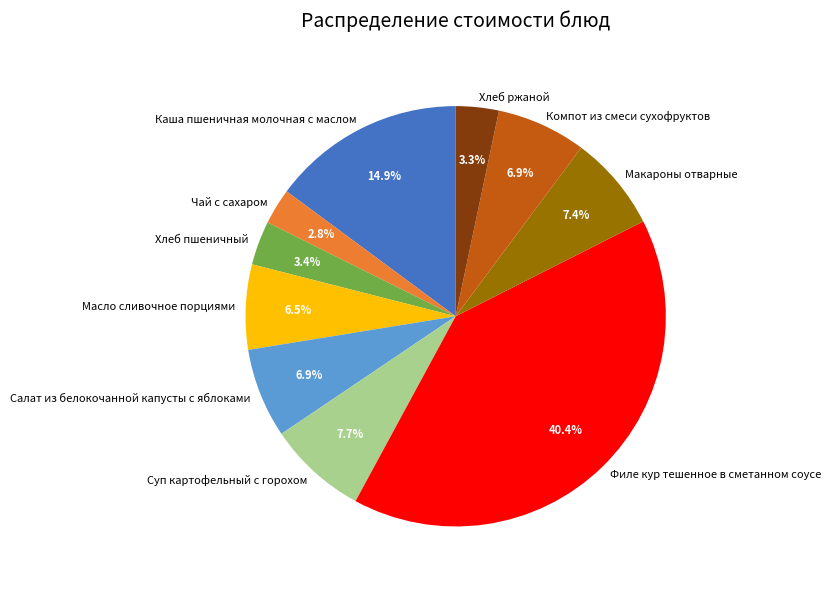

Is it true that Чай с сахаром is 3% of the pie?

True